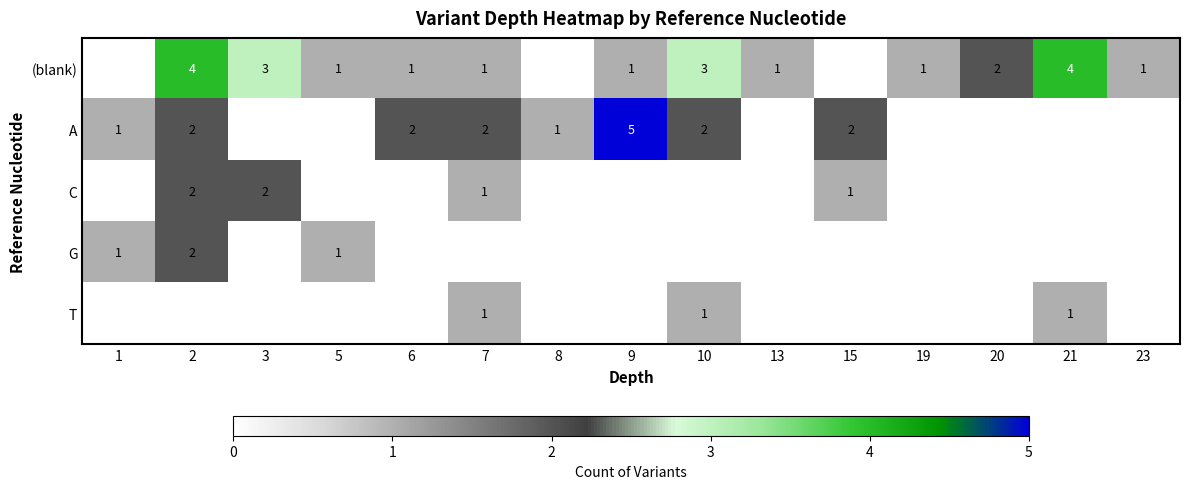

Is it true that (blank) equals 4 at 21?

True